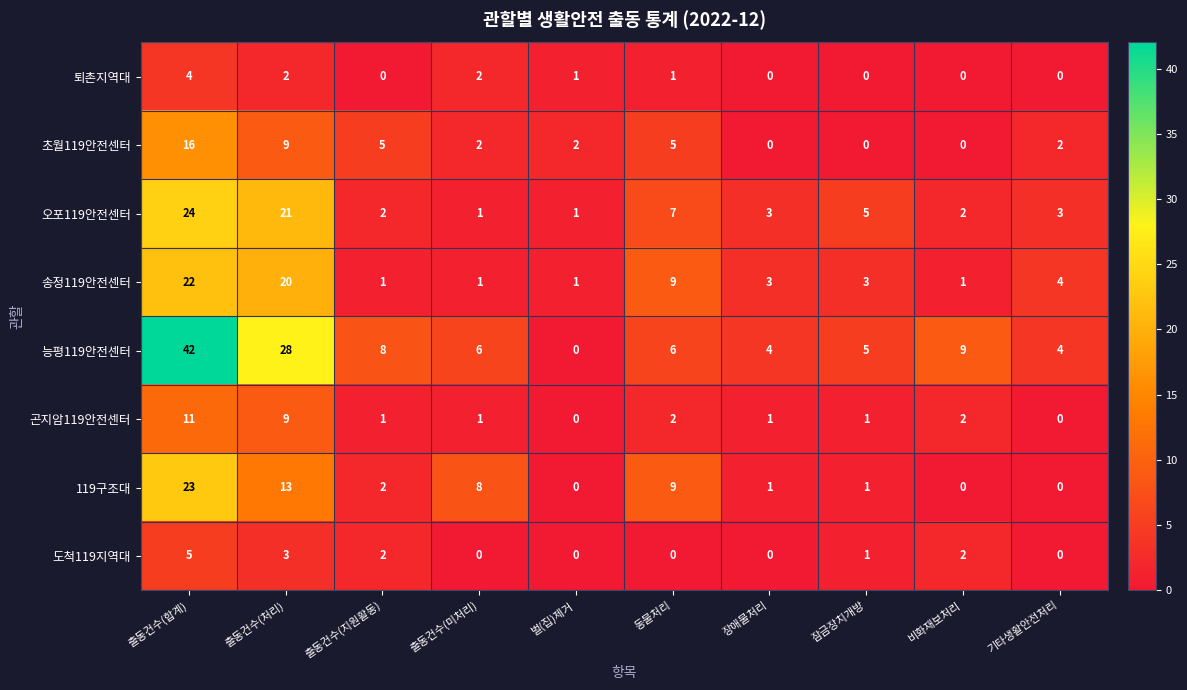

How many categories are shown in the chart?

10